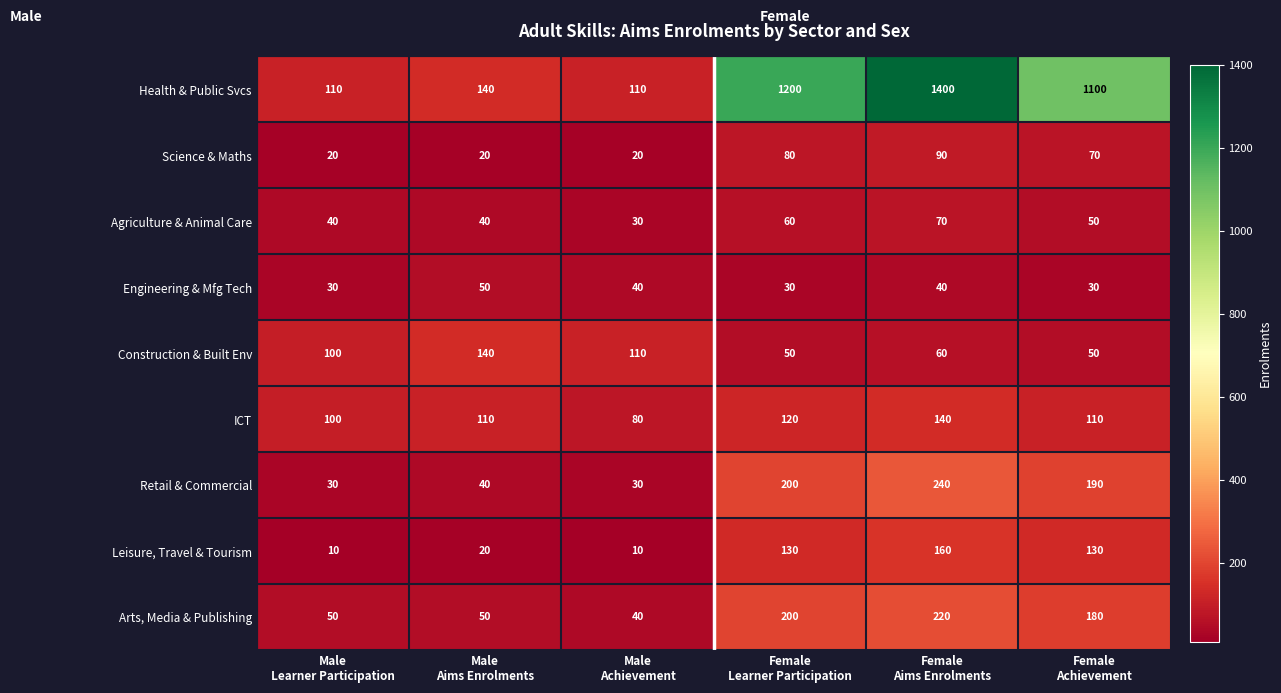

What is the sum of all Retail & Commercial values?

730